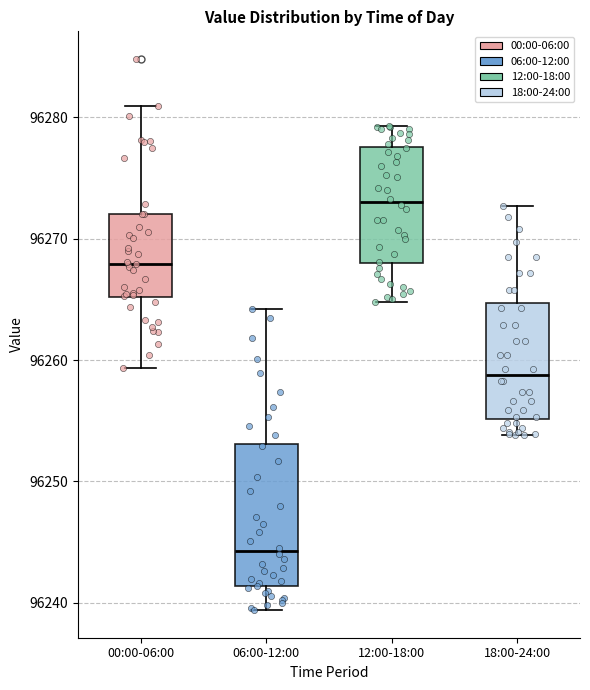

Comparing the boxes themselves (not the whiskers), which one is the tallest?

06:00-12:00